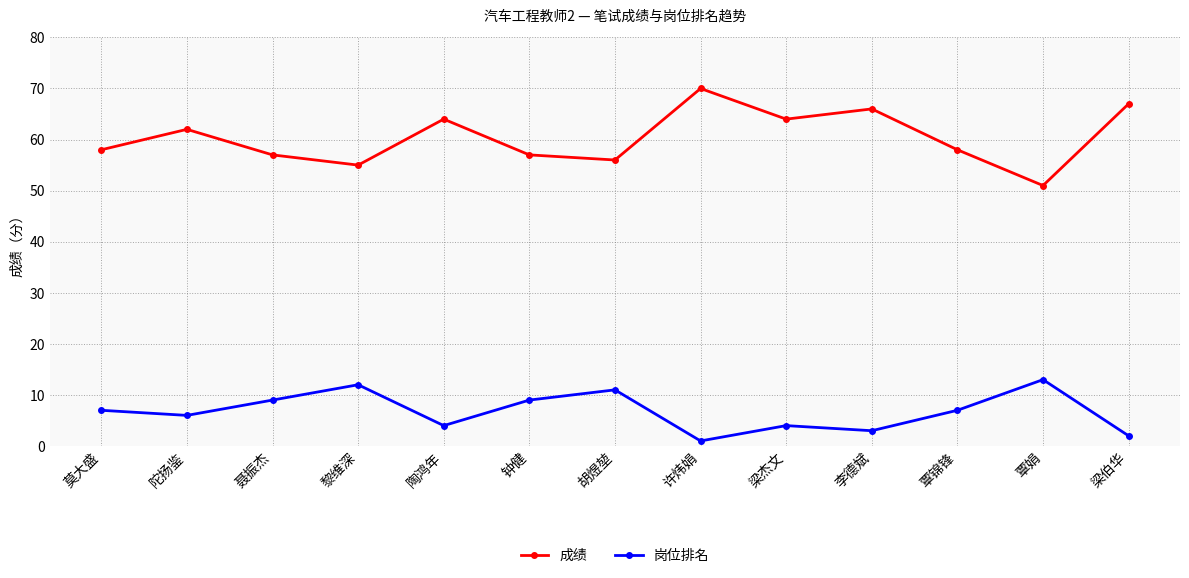

At how many categories does at least one series exceed 49?

13